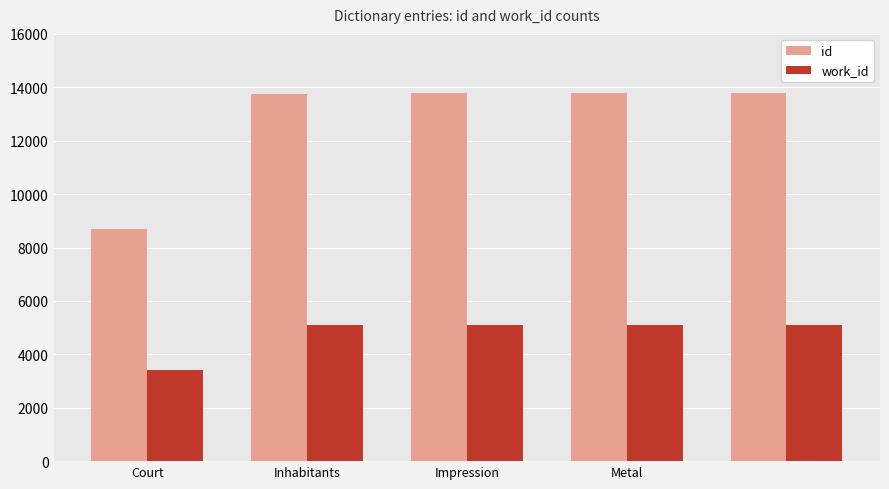

Count the number of data series in this chart.

2